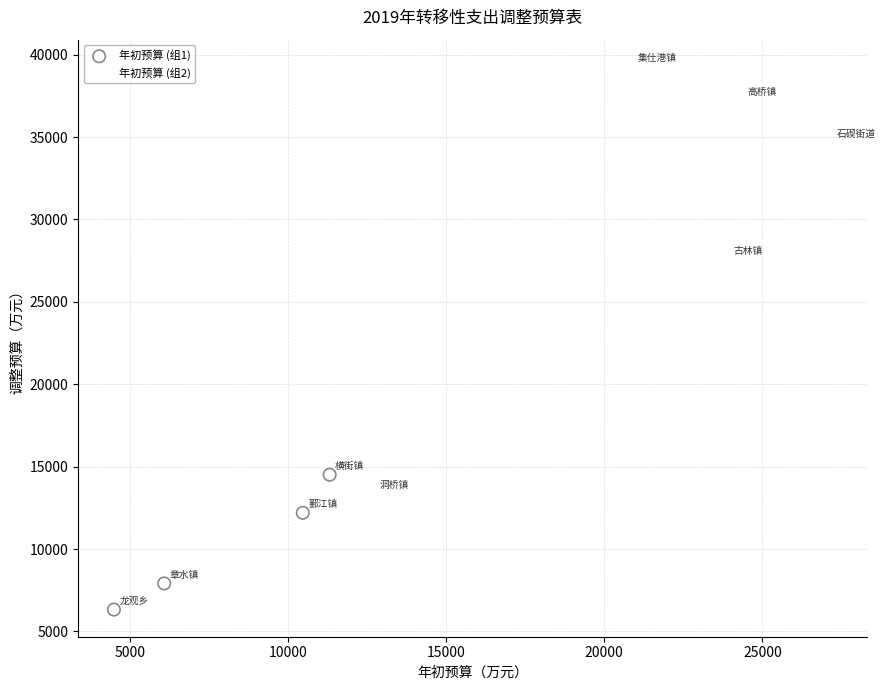

Which series reaches the maximum Y coordinate?

年初预算 (组2)